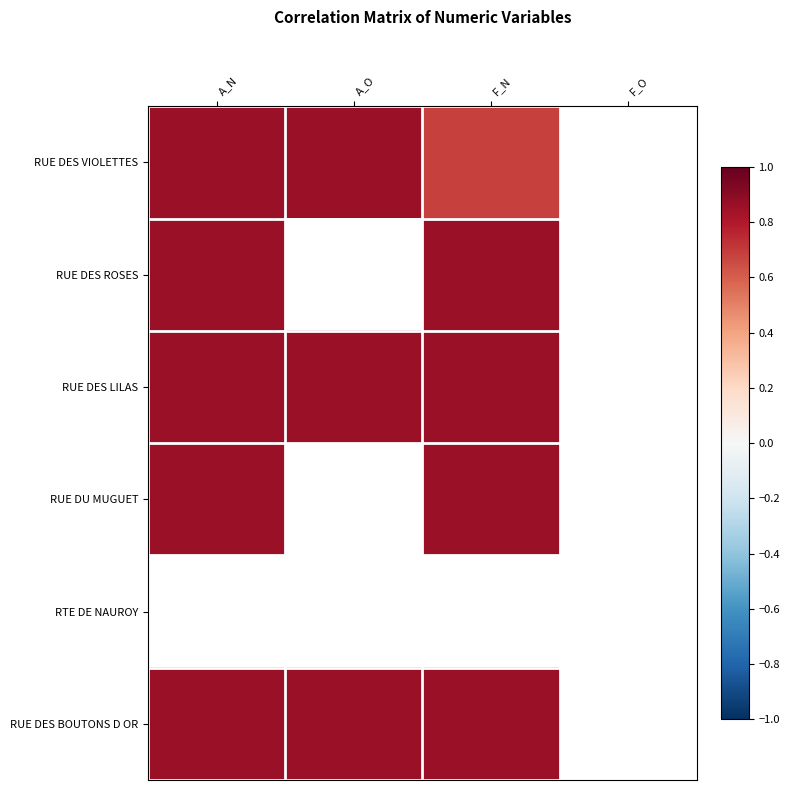

Which series has the widest spread of values?

RUE DES VIOLETTES